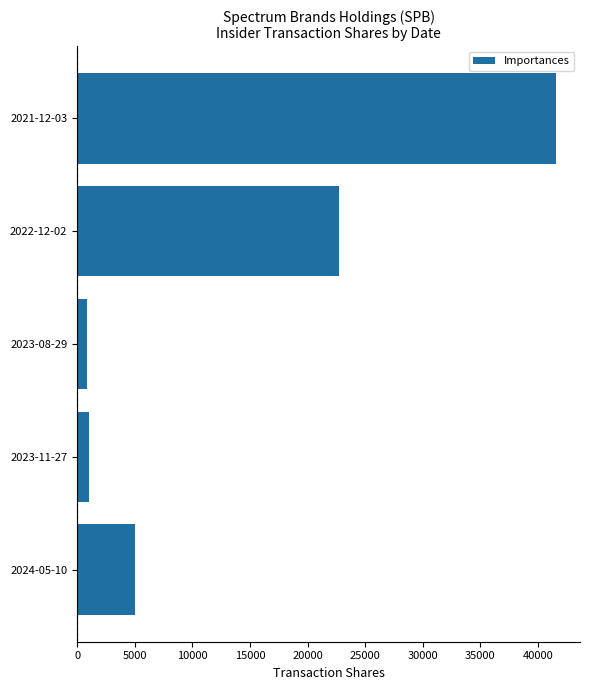

At which category does the chart reach its peak across all series?

2021-12-03